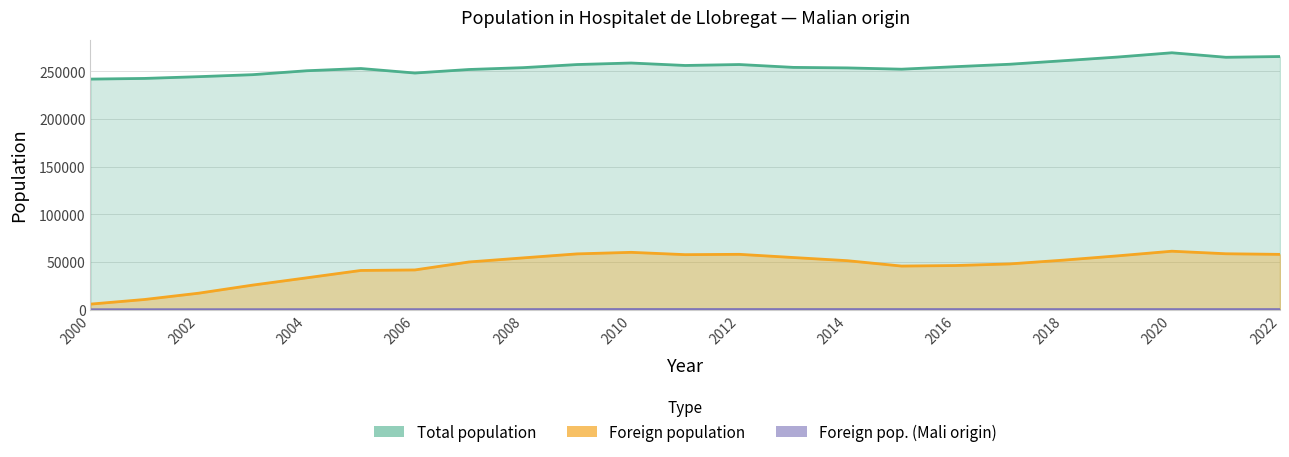

True or false: Foreign population Mali has a value of 353 at 2010.

False